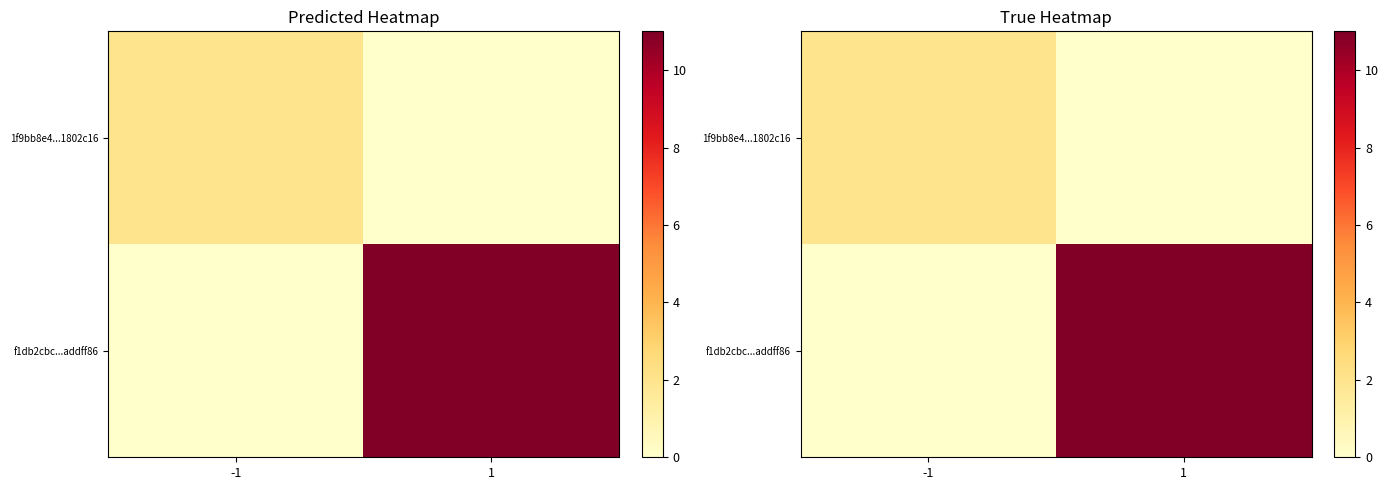

How many values in f1db2cbc...addff86 are above zero?

1